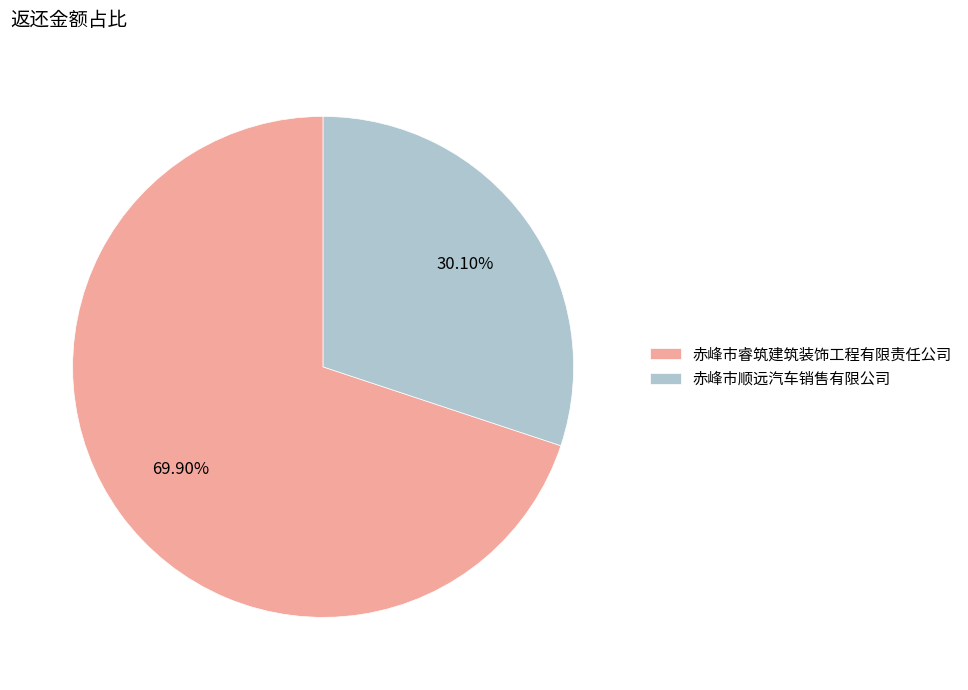

Combined, do 赤峰市顺远汽车销售有限公司 and 赤峰市睿筑建筑装饰工程有限责任公司 account for over 50%?

Yes